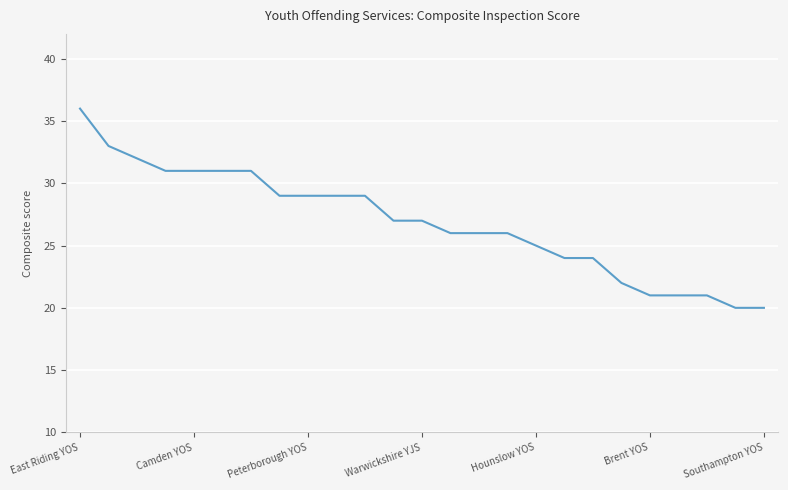

Reading left to right, extract all data points from this chart.

36	33	32	31	31	31	31	29	29	29	29	27	27	26	26	26	25	24	24	22	21	21	21	20	20